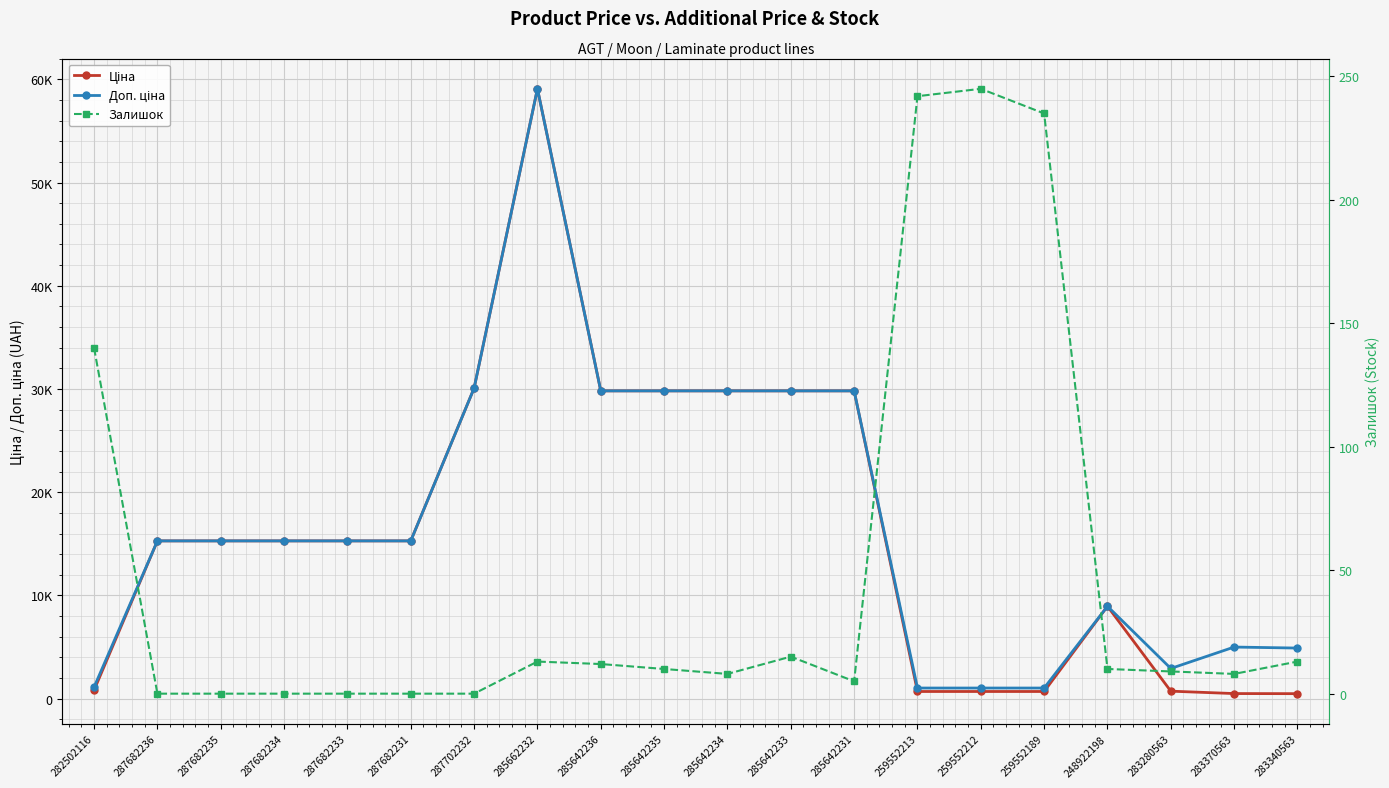

The value of Ціна at 287682233 is 15288.0. True or false?

True